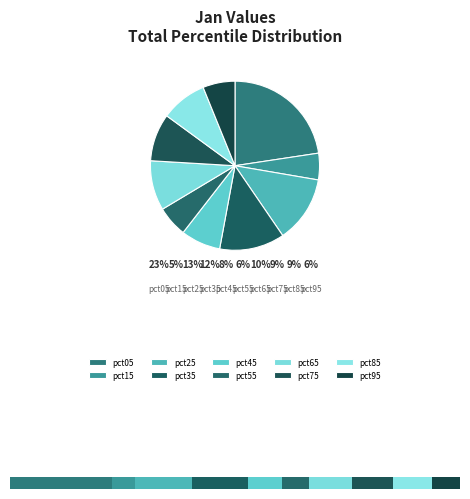

What portion of the pie excludes pct15?

94.9%